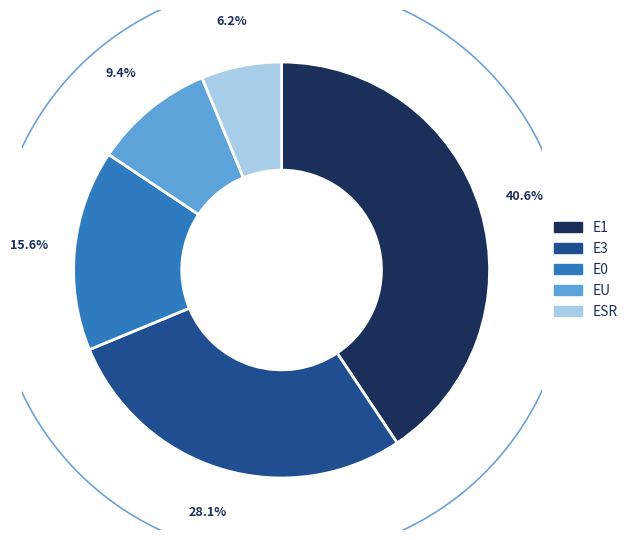

Which has a higher value, E1 or E0?

E1